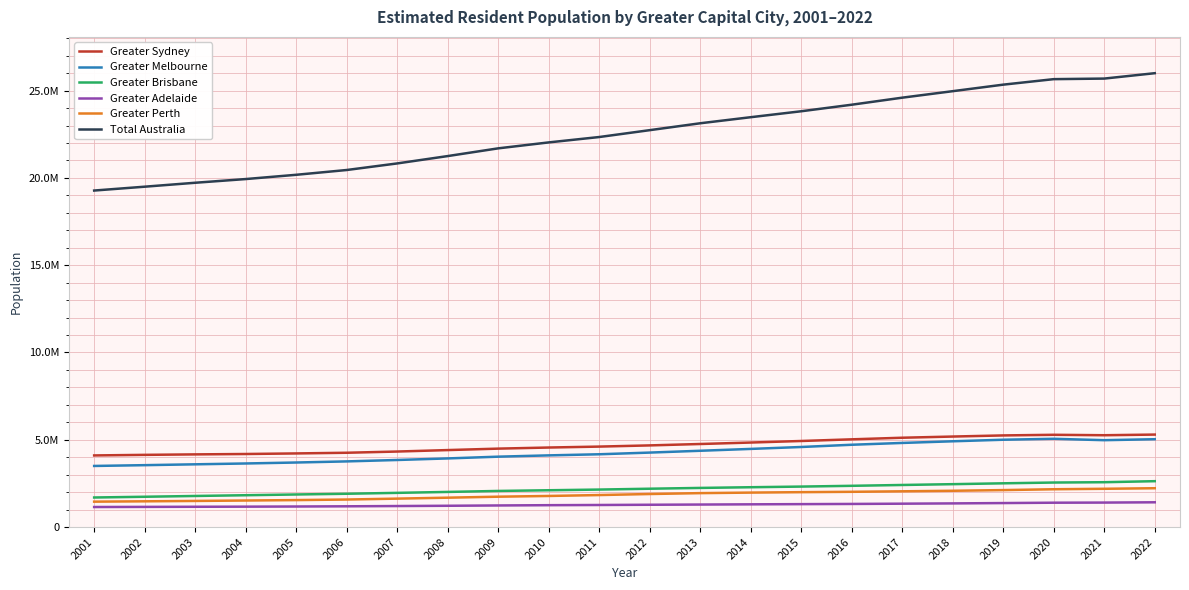

Is it true that Greater Melbourne equals 4714387 at 2016?

True